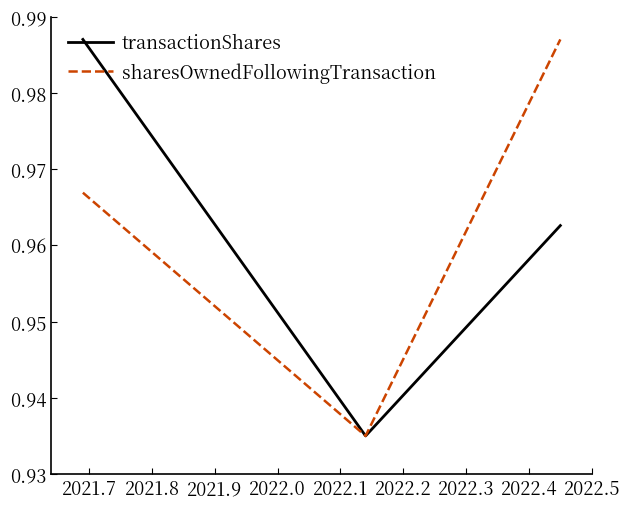

At how many categories does at least one series exceed 0?

3